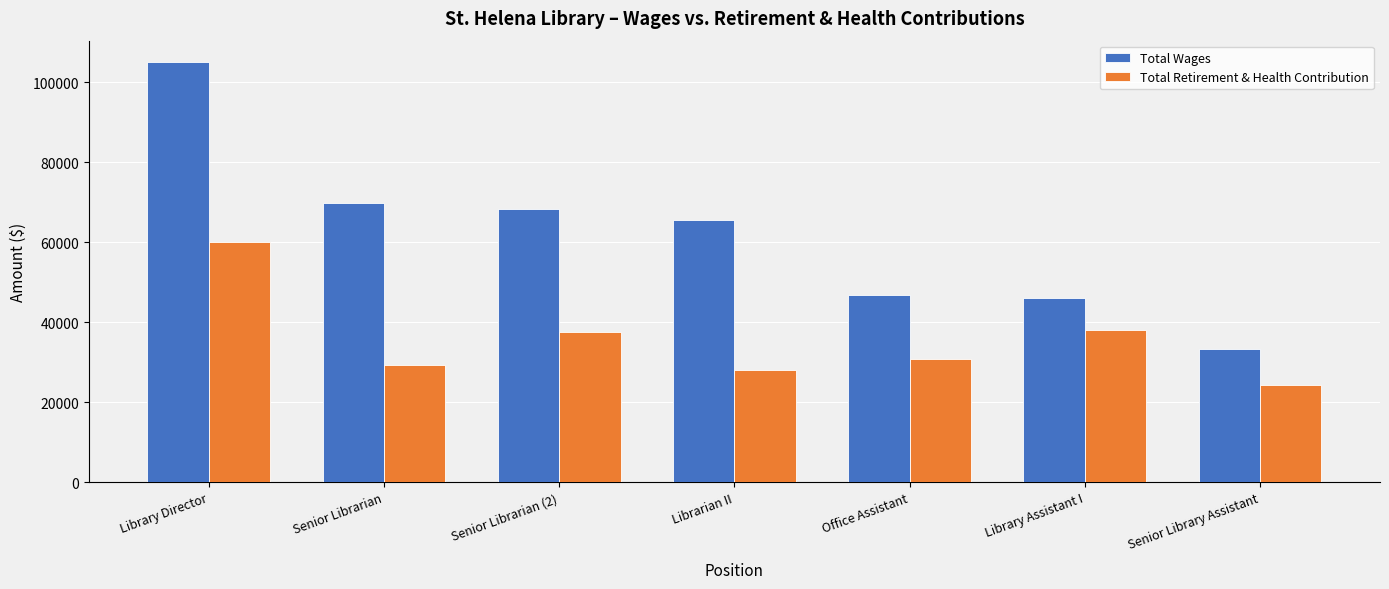

How many values in the Total Wages series are below 65501?

3